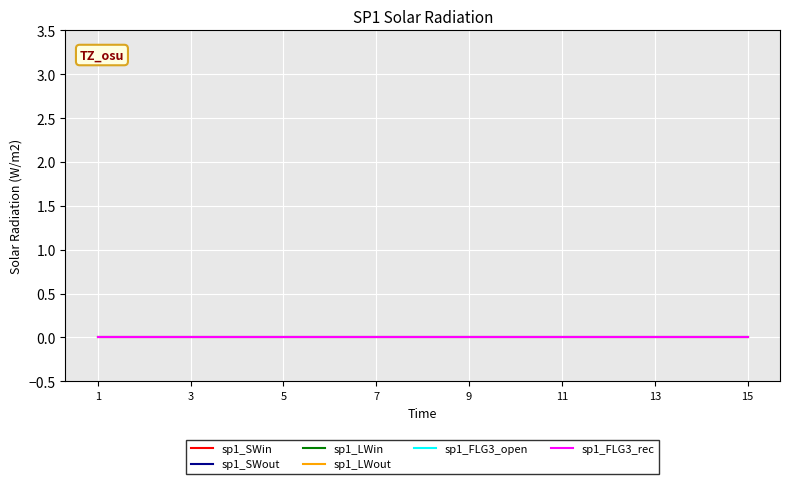

At which category is the sum across all series the highest?

1